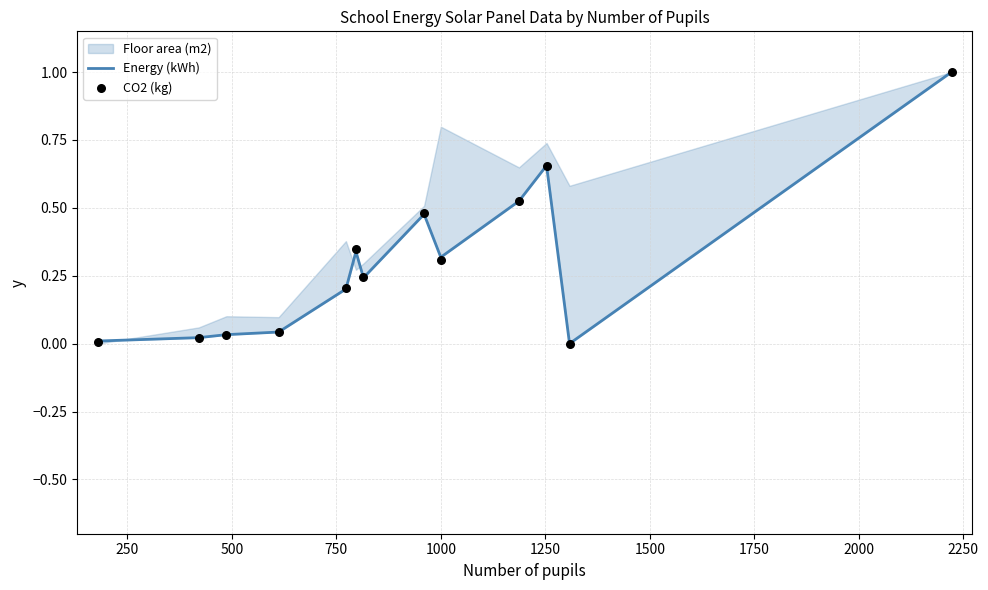

Is the value of Energy (kWh) at 1000 greater than the value of CO2 (kg) at 250?

Yes